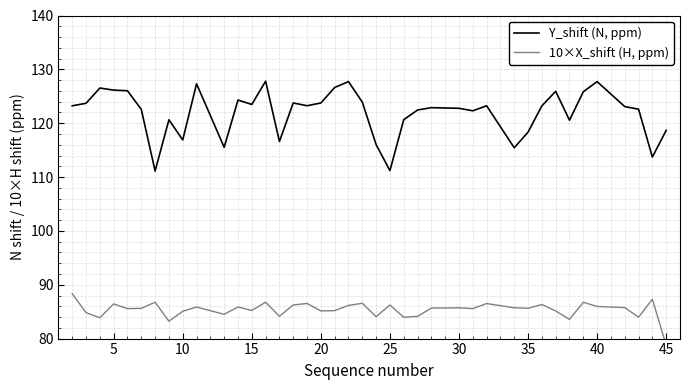

What is the greatest value displayed?

127.8